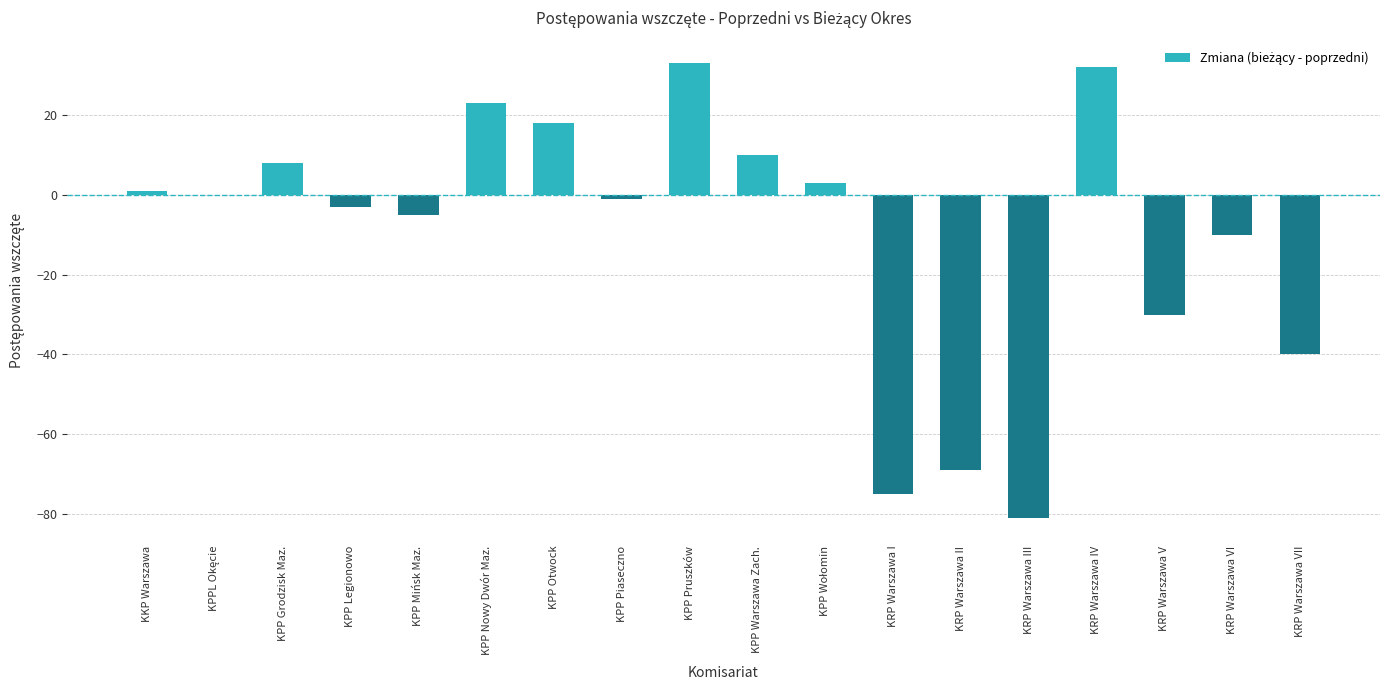

Where is the data nearest to the value -24?

KRP Warszawa V